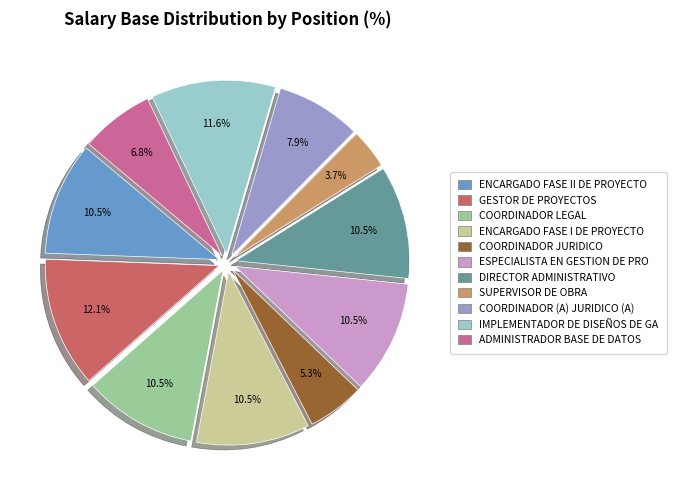

Does any single category account for the majority?

No